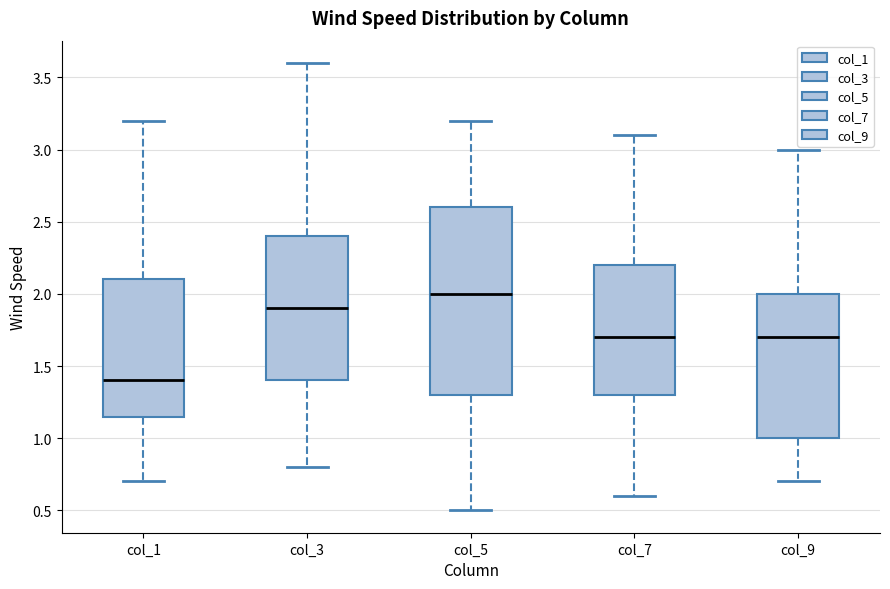

Which box's median line is the lowest?

col_1